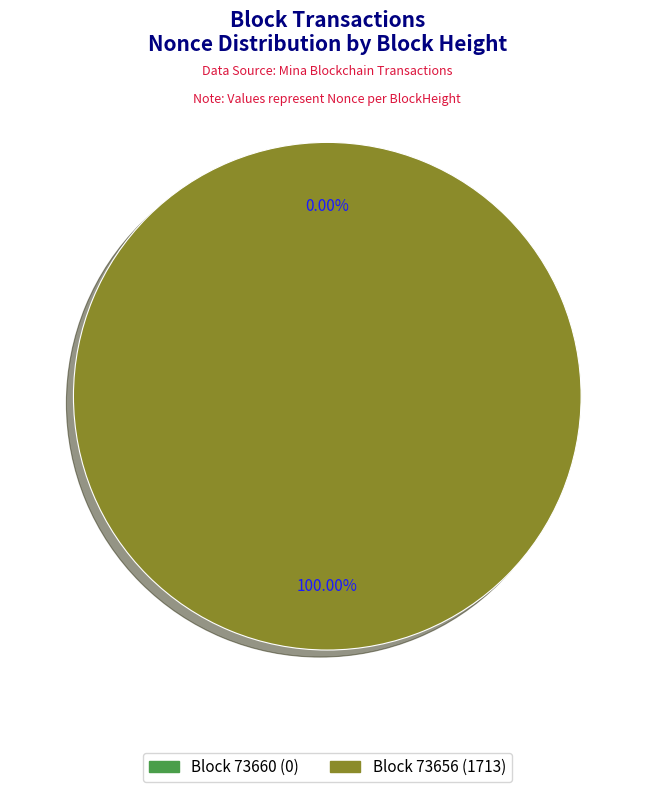

Is the sum of 73656 and 73660 greater than half?

Yes